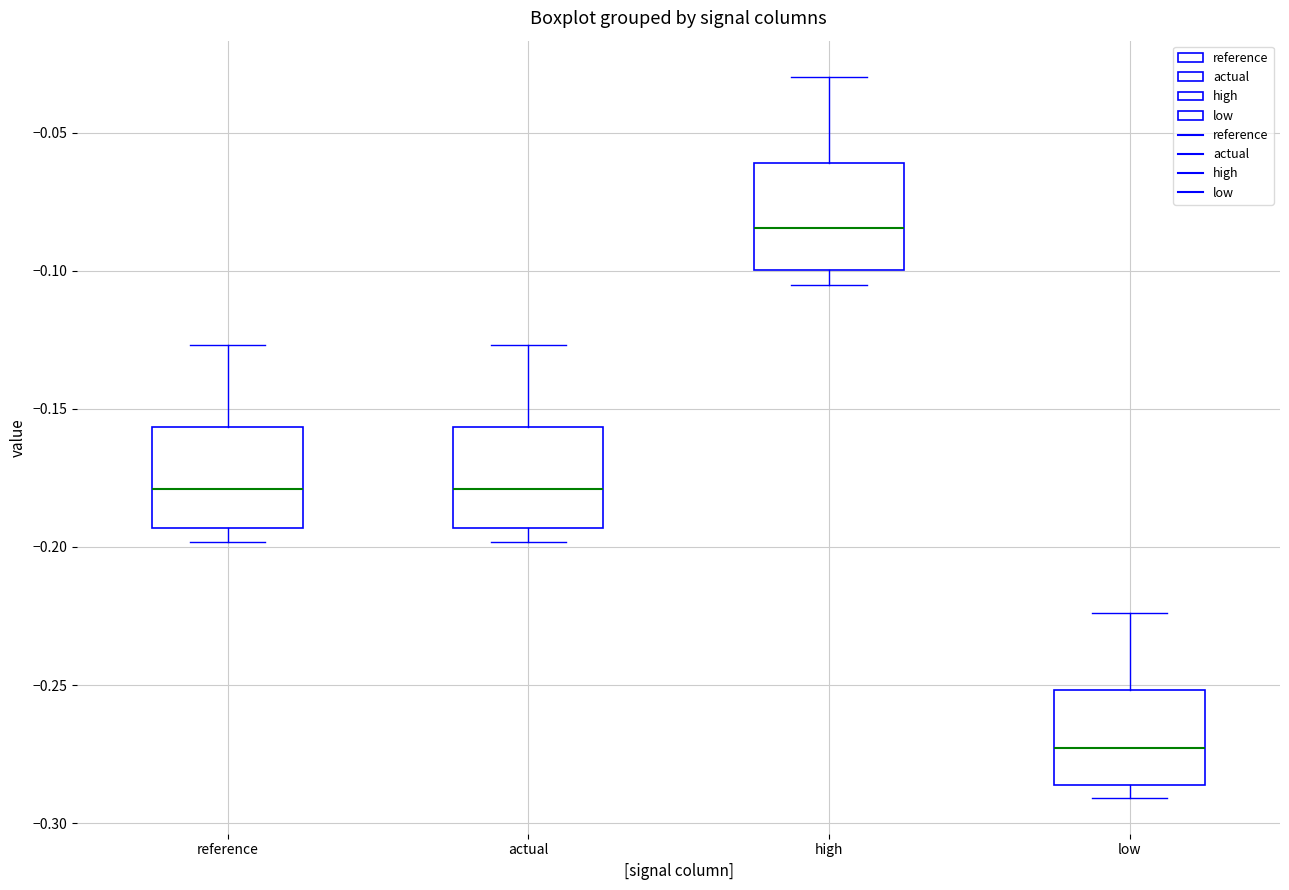

Which box's median line is the highest?

high